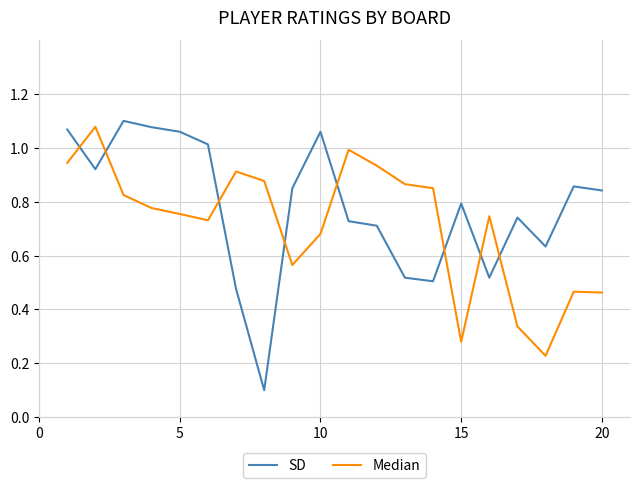

Which series has the largest range (max minus min)?

SD